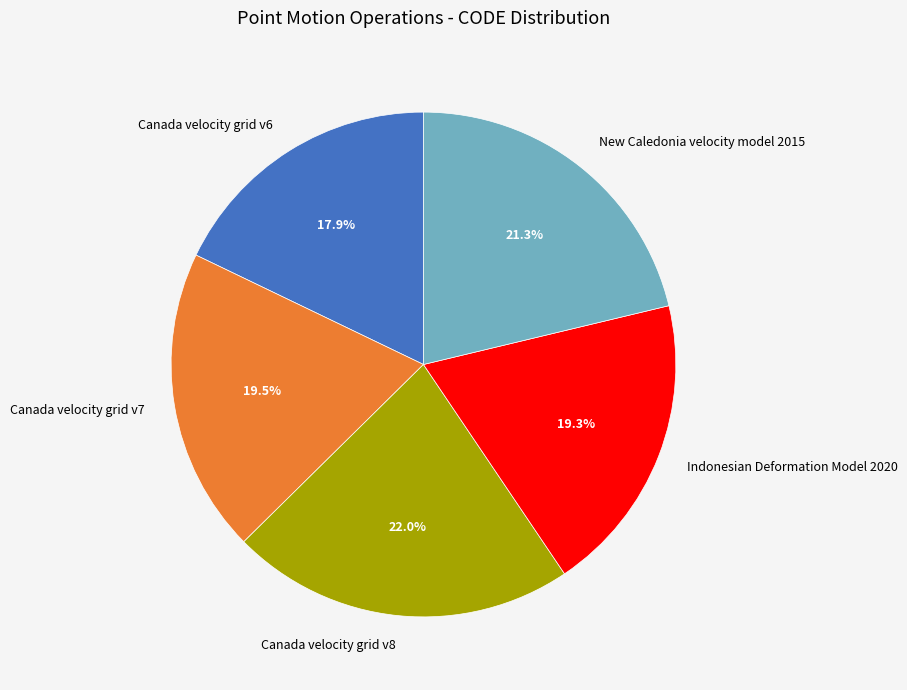

Approximately how many times larger is the value at Canada velocity grid v6 compared to Indonesian Deformation Model 2020?

0.9